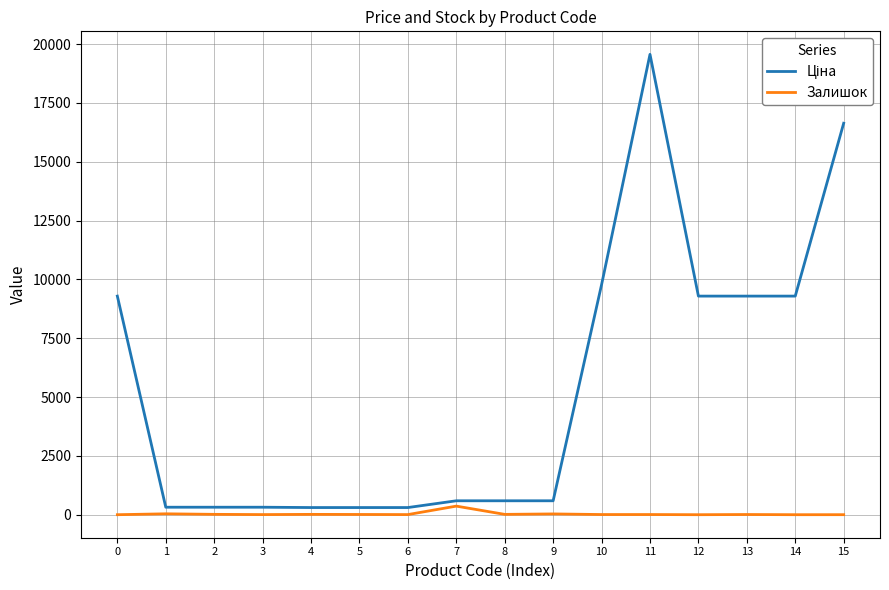

What is the total value across all series at 2?

333.3